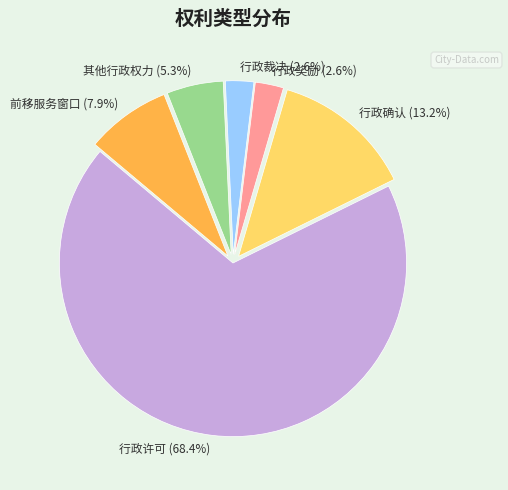

What is the majority slice?

行政许可